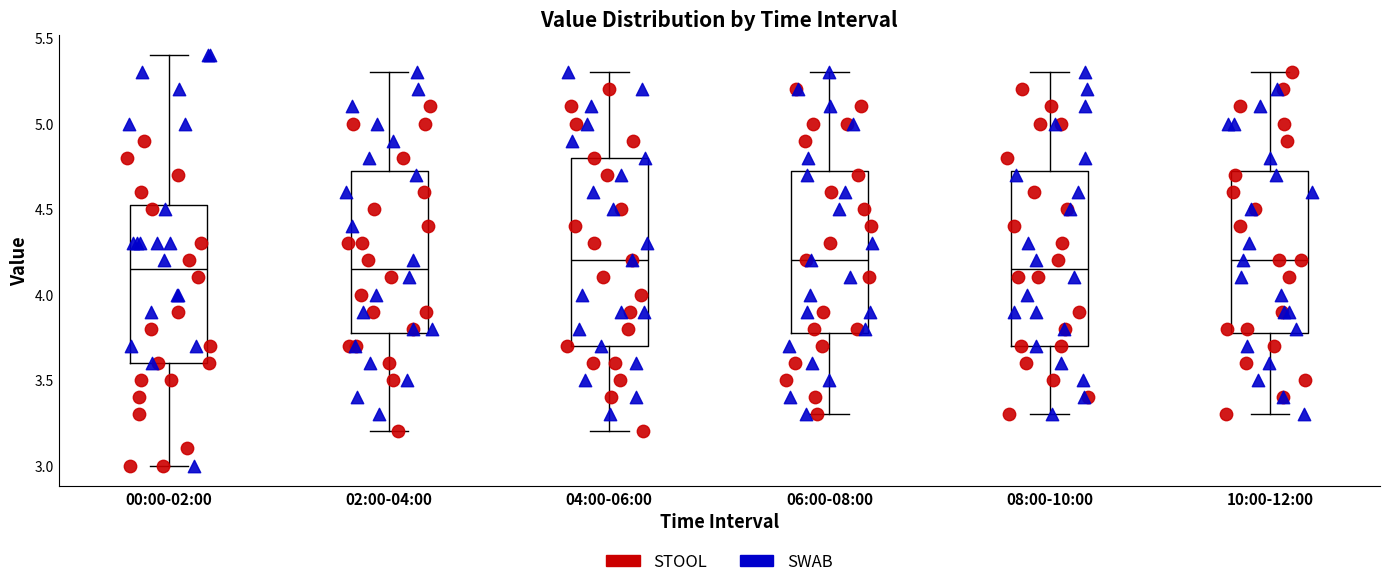

Comparing the boxes themselves (not the whiskers), which one is the tallest?

04:00-06:00